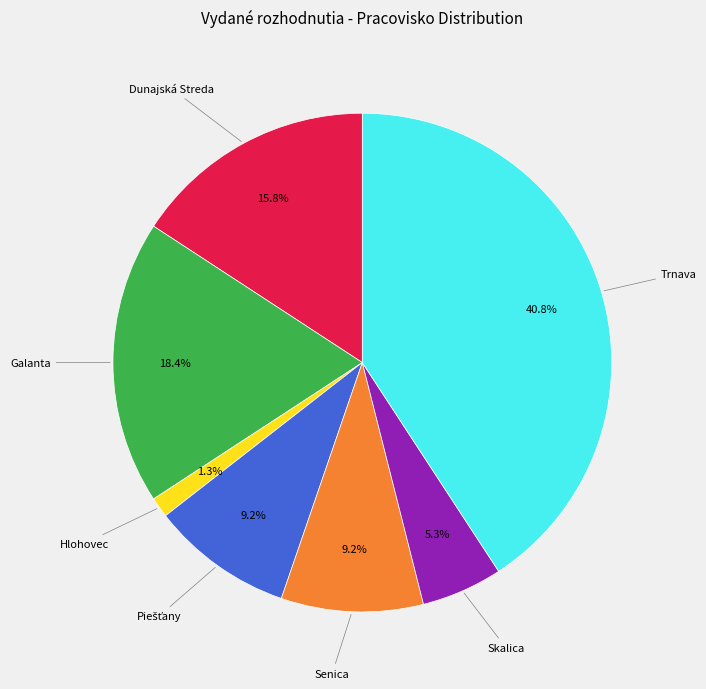

To the nearest percent, what is the combined percentage of Galanta and Senica?

28%